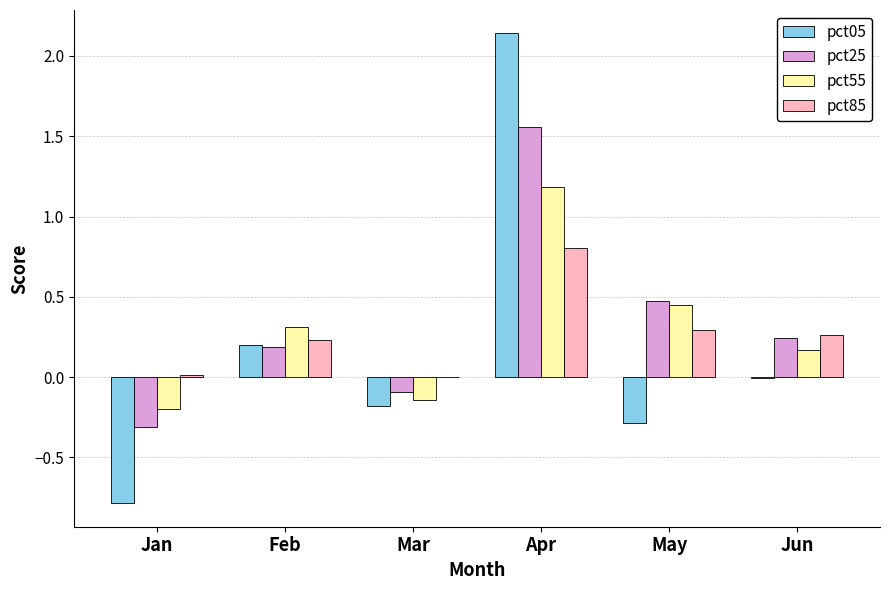

At which label does pct05 reach its peak?

Apr